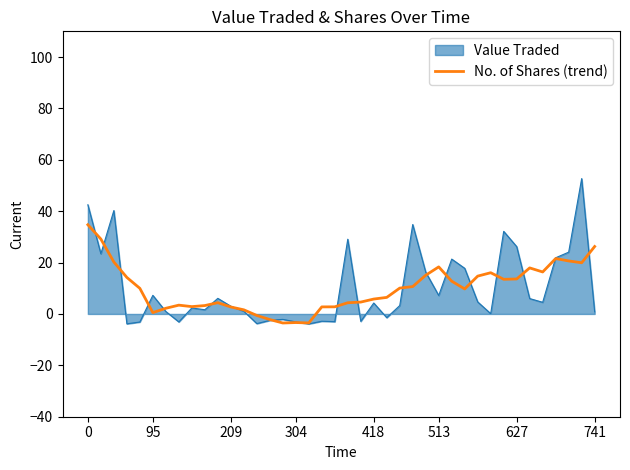

Which series has the widest spread of values?

Value Traded